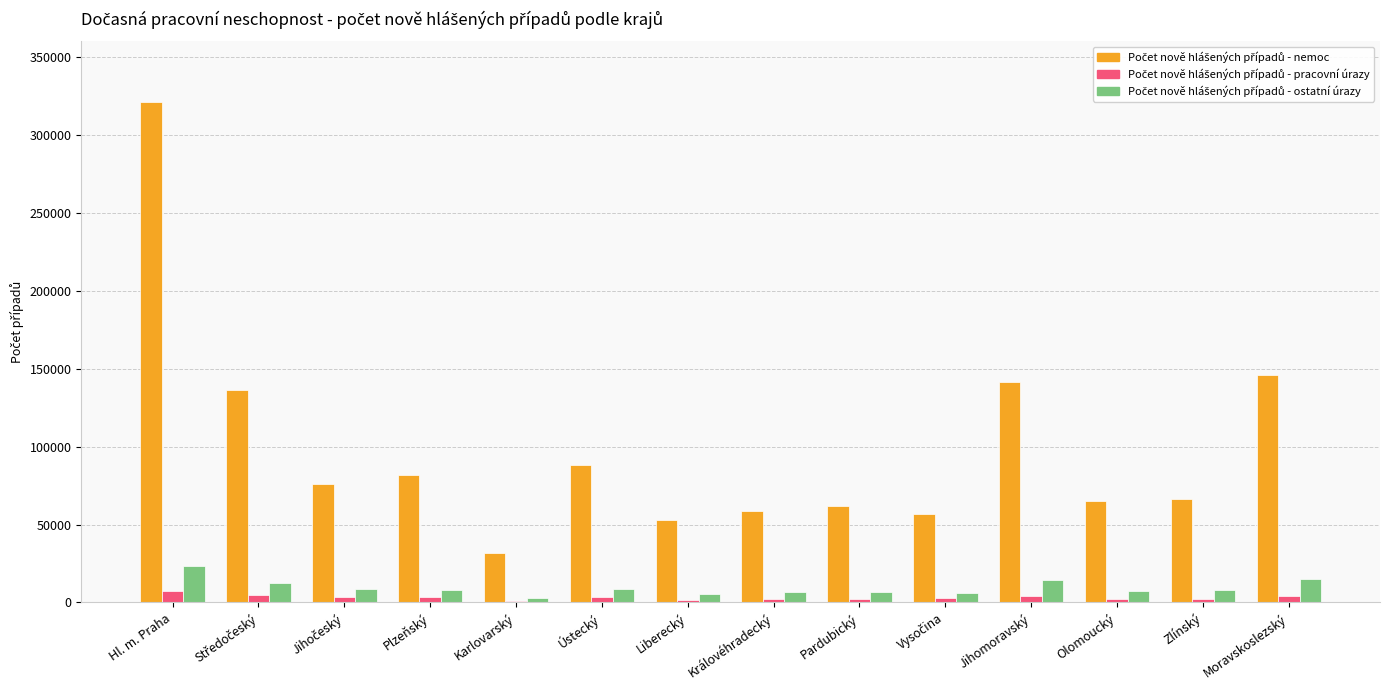

At which category is the sum across all series the highest?

Hl. m. Praha